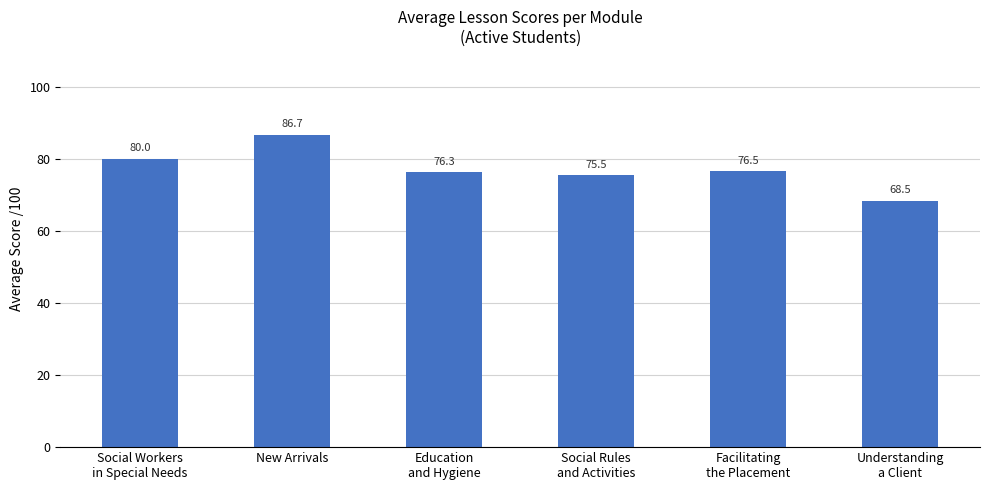

What is the difference between the values at Social Workers
in Special Needs and Education
and Hygiene?

3.8